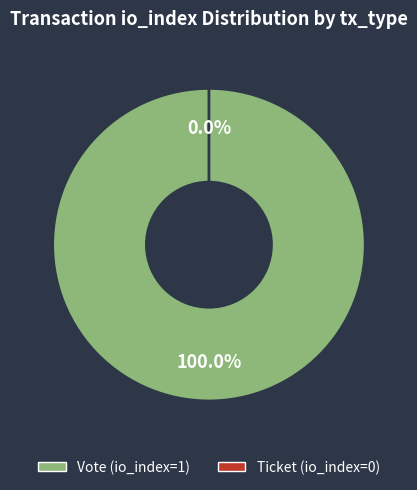

To the nearest percent, what is the average slice percentage?

50%